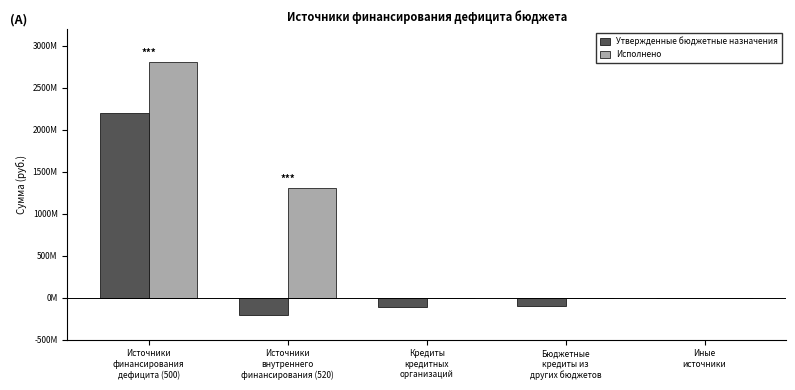

Are the bars grouped side by side (vs. stacked)?

Yes